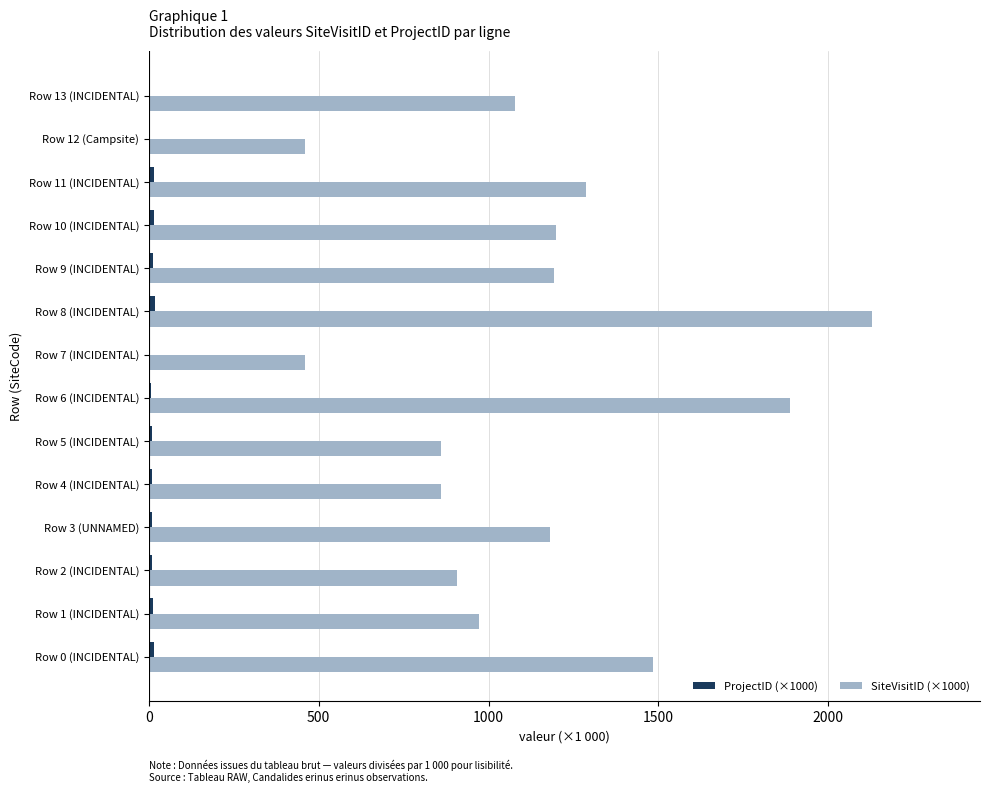

Which series has the largest total across all categories?

SiteVisitID (×1000)